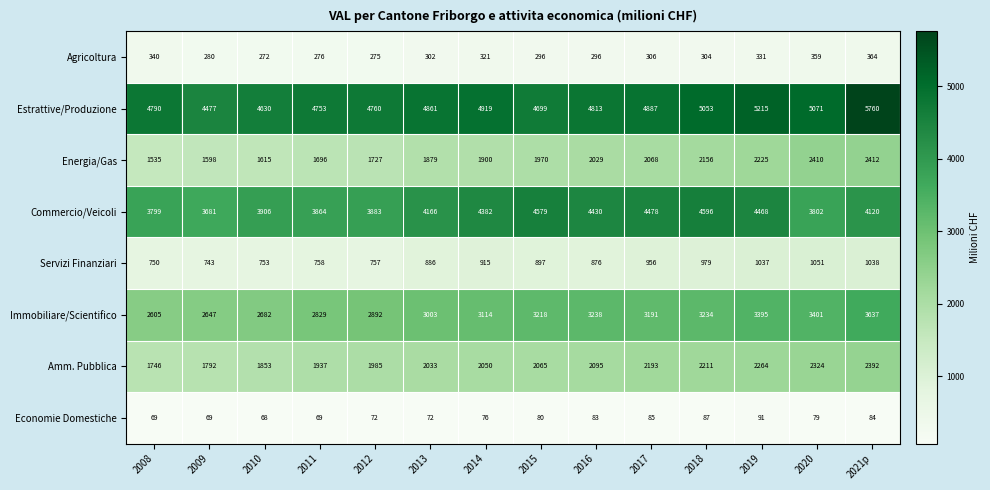

The value of Amm. Pubblica at 2011 is 1937. True or false?

True